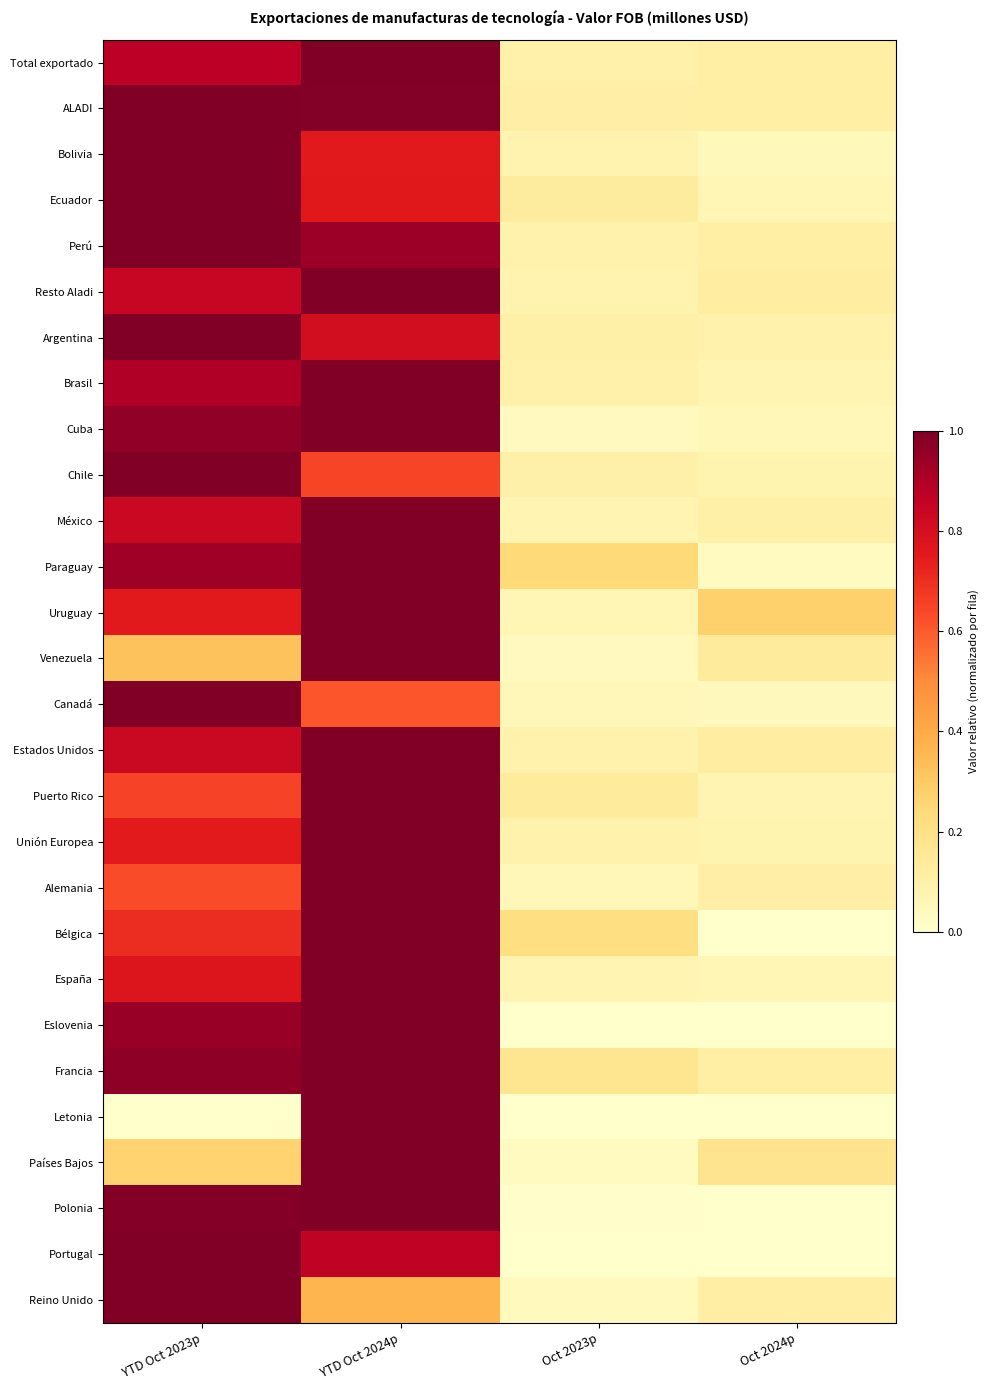

Reading left to right, extract all data points from this chart.

Total exportado: YTD Oct 2023p=0.9	YTD Oct 2024p=1.0	Oct 2023p=0.1	Oct 2024p=0.1
ALADI: YTD Oct 2023p=1.0	YTD Oct 2024p=1.0	Oct 2023p=0.1	Oct 2024p=0.1
Bolivia: YTD Oct 2023p=1.0	YTD Oct 2024p=0.8	Oct 2023p=0.1	Oct 2024p=0.0
Ecuador: YTD Oct 2023p=1.0	YTD Oct 2024p=0.8	Oct 2023p=0.1	Oct 2024p=0.1
Perú: YTD Oct 2023p=1.0	YTD Oct 2024p=0.9	Oct 2023p=0.1	Oct 2024p=0.1
Resto Aladi: YTD Oct 2023p=0.8	YTD Oct 2024p=1.0	Oct 2023p=0.1	Oct 2024p=0.1
Argentina: YTD Oct 2023p=1.0	YTD Oct 2024p=0.8	Oct 2023p=0.1	Oct 2024p=0.1
Brasil: YTD Oct 2023p=0.9	YTD Oct 2024p=1.0	Oct 2023p=0.1	Oct 2024p=0.1
Cuba: YTD Oct 2023p=1.0	YTD Oct 2024p=1.0	Oct 2023p=0.0	Oct 2024p=0.1
Chile: YTD Oct 2023p=1.0	YTD Oct 2024p=0.6	Oct 2023p=0.1	Oct 2024p=0.1
México: YTD Oct 2023p=0.8	YTD Oct 2024p=1.0	Oct 2023p=0.1	Oct 2024p=0.1
Paraguay: YTD Oct 2023p=0.9	YTD Oct 2024p=1.0	Oct 2023p=0.2	Oct 2024p=0.0
Uruguay: YTD Oct 2023p=0.8	YTD Oct 2024p=1.0	Oct 2023p=0.1	Oct 2024p=0.3
Venezuela: YTD Oct 2023p=0.3	YTD Oct 2024p=1.0	Oct 2023p=0.0	Oct 2024p=0.1
Canadá: YTD Oct 2023p=1.0	YTD Oct 2024p=0.6	Oct 2023p=0.1	Oct 2024p=0.0
Estados Unidos: YTD Oct 2023p=0.8	YTD Oct 2024p=1.0	Oct 2023p=0.1	Oct 2024p=0.1
Puerto Rico: YTD Oct 2023p=0.7	YTD Oct 2024p=1.0	Oct 2023p=0.1	Oct 2024p=0.1
Unión Europea: YTD Oct 2023p=0.7	YTD Oct 2024p=1.0	Oct 2023p=0.1	Oct 2024p=0.1
Alemania: YTD Oct 2023p=0.6	YTD Oct 2024p=1.0	Oct 2023p=0.1	Oct 2024p=0.1
Bélgica: YTD Oct 2023p=0.7	YTD Oct 2024p=1.0	Oct 2023p=0.2	Oct 2024p=0.0
España: YTD Oct 2023p=0.8	YTD Oct 2024p=1.0	Oct 2023p=0.1	Oct 2024p=0.1
Eslovenia: YTD Oct 2023p=0.9	YTD Oct 2024p=1.0	Oct 2023p=0.0	Oct 2024p=0.0
Francia: YTD Oct 2023p=1.0	YTD Oct 2024p=1.0	Oct 2023p=0.2	Oct 2024p=0.1
Letonia: YTD Oct 2023p=0.0	YTD Oct 2024p=1.0	Oct 2023p=0.0	Oct 2024p=0.0
Países Bajos: YTD Oct 2023p=0.3	YTD Oct 2024p=1.0	Oct 2023p=0.0	Oct 2024p=0.2
Polonia: YTD Oct 2023p=1.0	YTD Oct 2024p=1.0	Oct 2023p=0.0	Oct 2024p=0.0
Portugal: YTD Oct 2023p=1.0	YTD Oct 2024p=0.9	Oct 2023p=0.0	Oct 2024p=0.0
Reino Unido: YTD Oct 2023p=1.0	YTD Oct 2024p=0.4	Oct 2023p=0.0	Oct 2024p=0.1